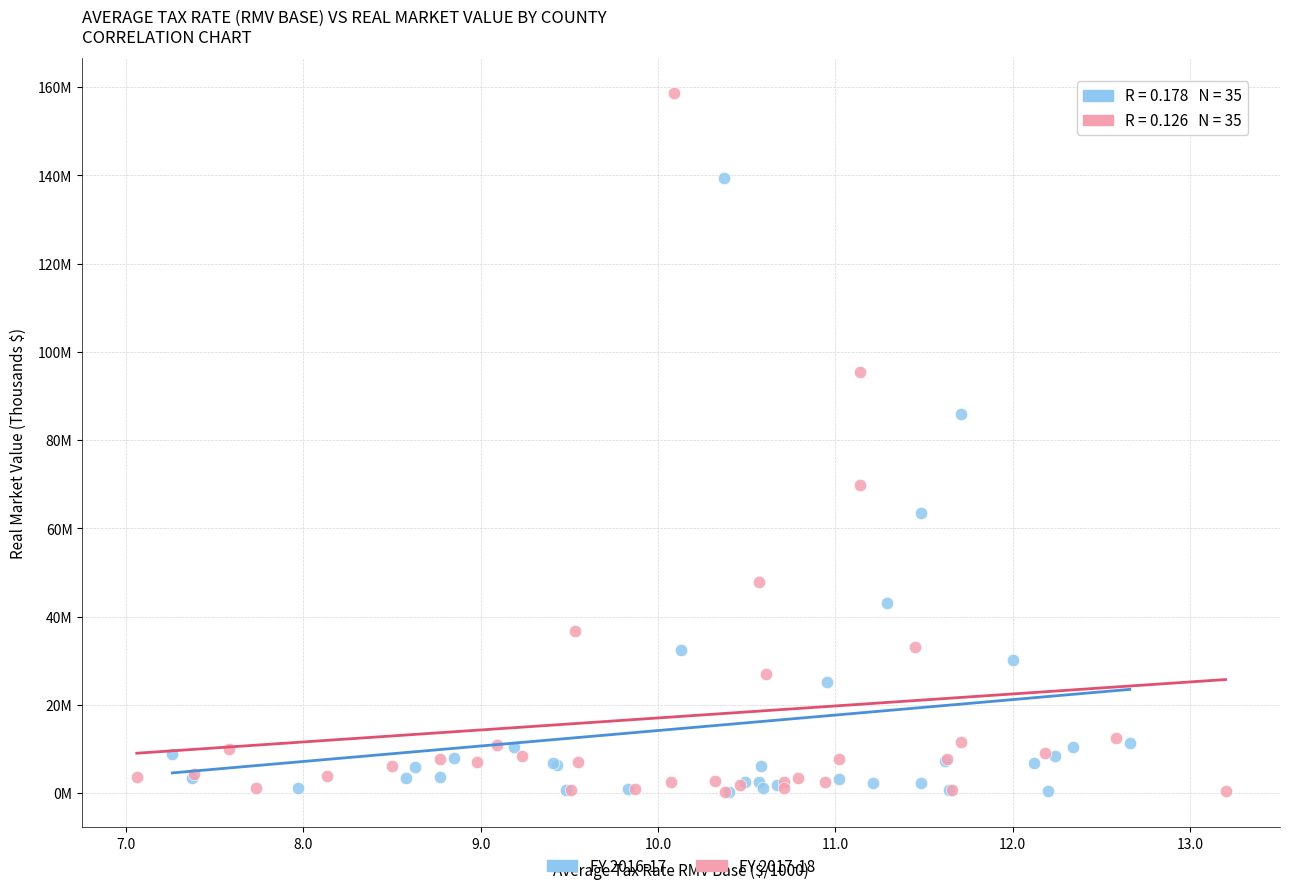

What are all the series names shown in the legend?

FY 2016-17, FY 2017-18